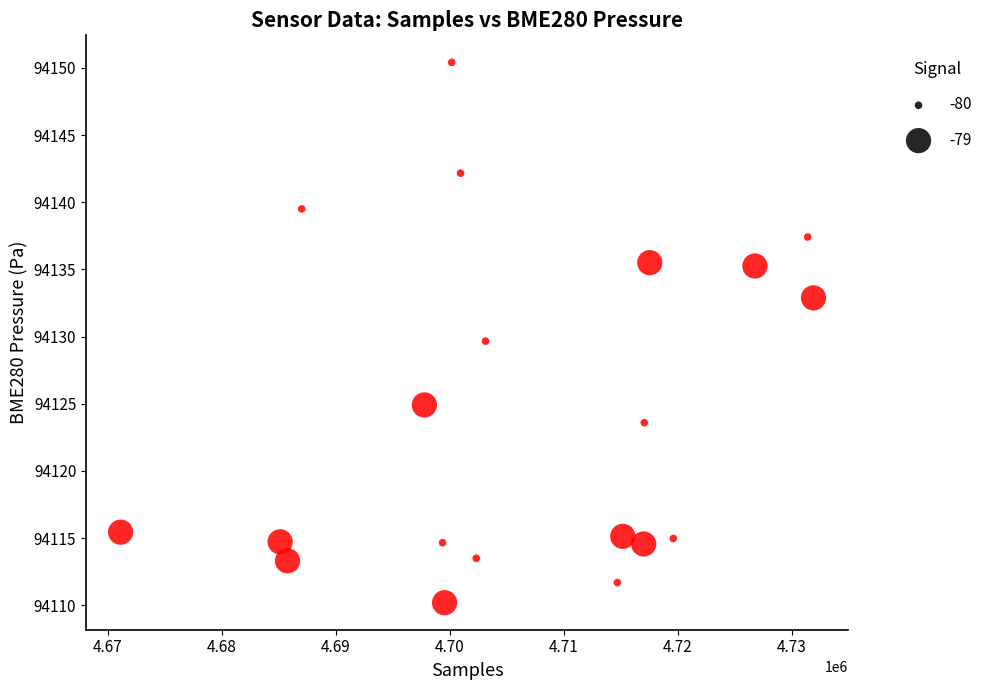

What is the range of Y values (max minus min)?

40.2